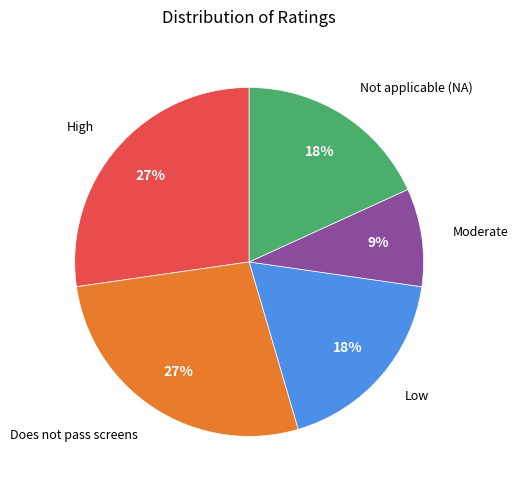

To the nearest percent, what is the difference between the largest and smallest slice percentages?

18%